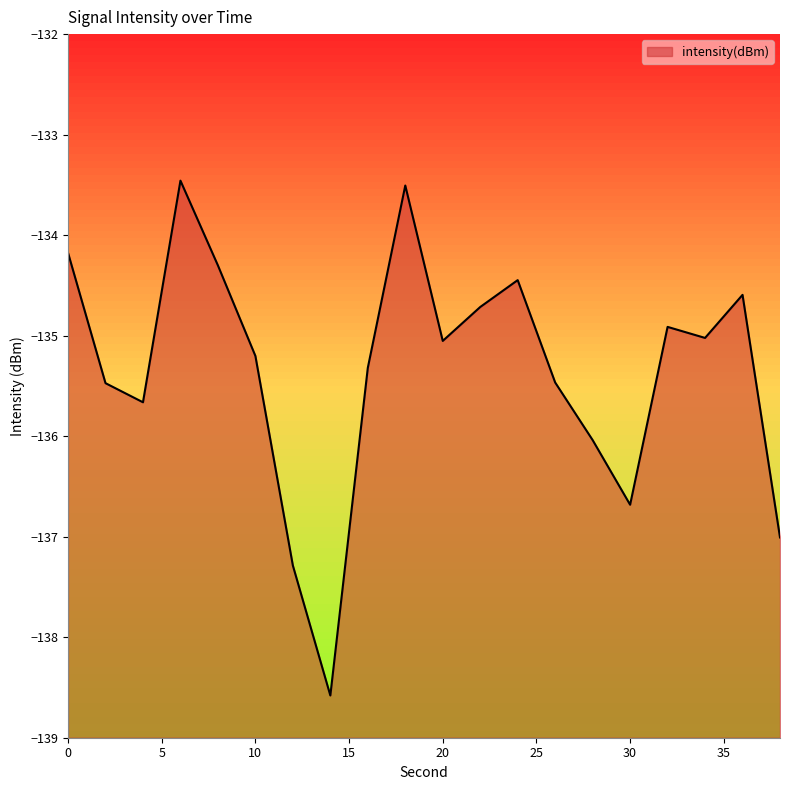

Count the number of categories in the chart.

20